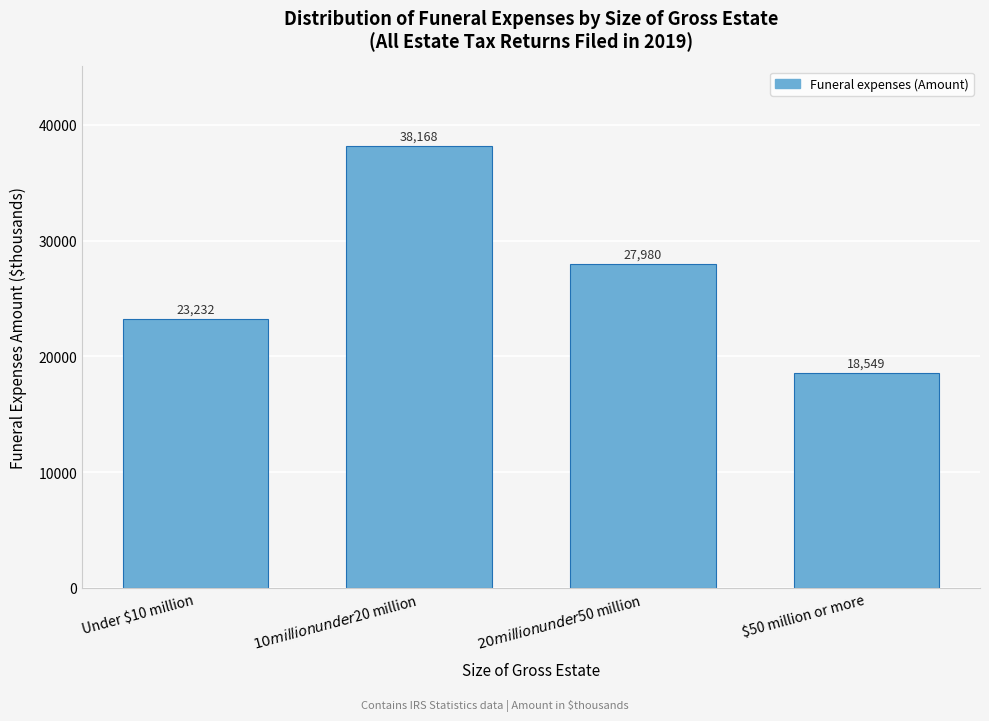

Reading left to right, list all the values displayed in this chart.

23232	38168	27980	18549